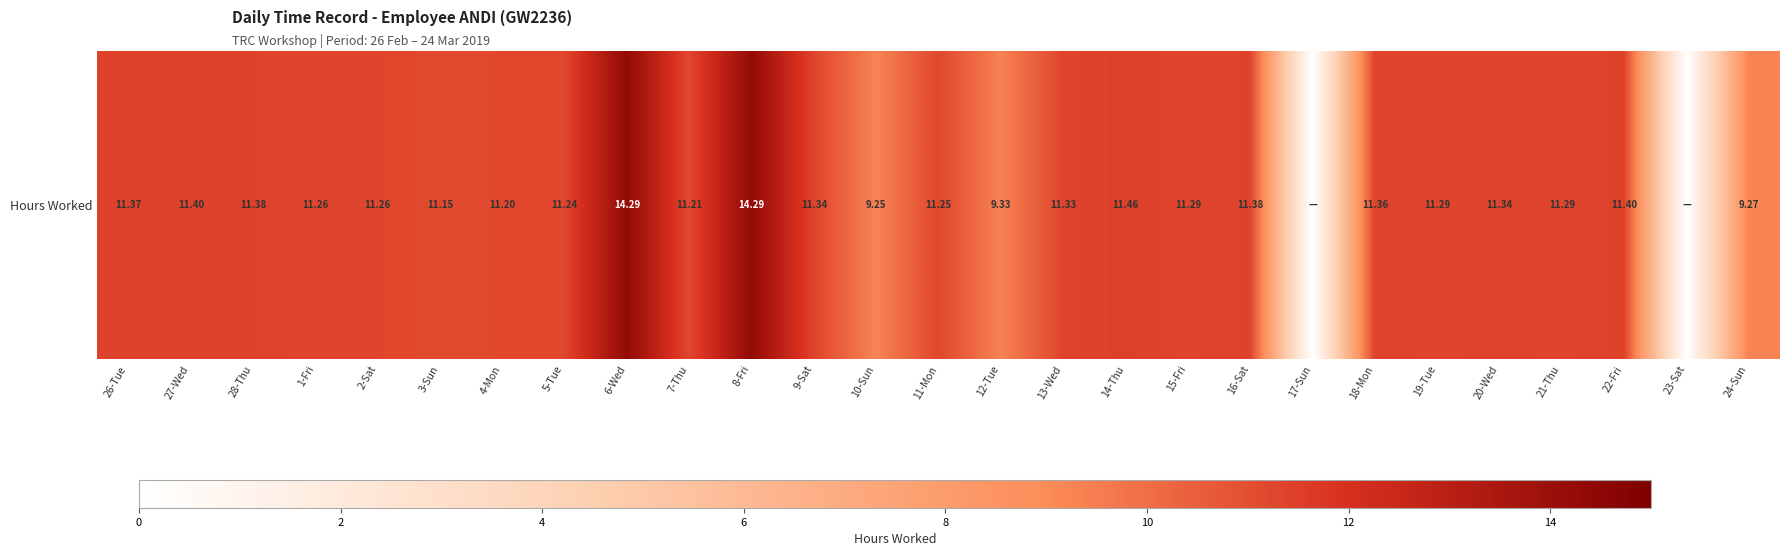

Reading left to right, extract all data points from this chart.

26-Tue=11.4	27-Wed=11.4	28-Thu=11.4	1-Fri=11.3	2-Sat=11.3	3-Sun=11.2	4-Mon=11.2	5-Tue=11.2	6-Wed=14.3	7-Thu=11.2	8-Fri=14.3	9-Sat=11.3	10-Sun=9.2	11-Mon=11.2	12-Tue=9.3	13-Wed=11.3	14-Thu=11.5	15-Fri=11.3	16-Sat=11.4	17-Sun=0.0	18-Mon=11.4	19-Tue=11.3	20-Wed=11.3	21-Thu=11.3	22-Fri=11.4	23-Sat=0.0	24-Sun=9.3